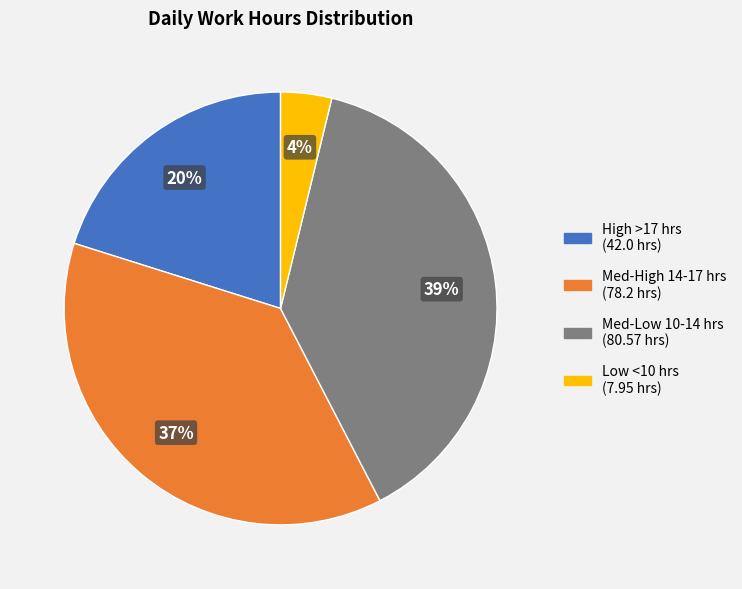

Does any single category account for the majority?

No